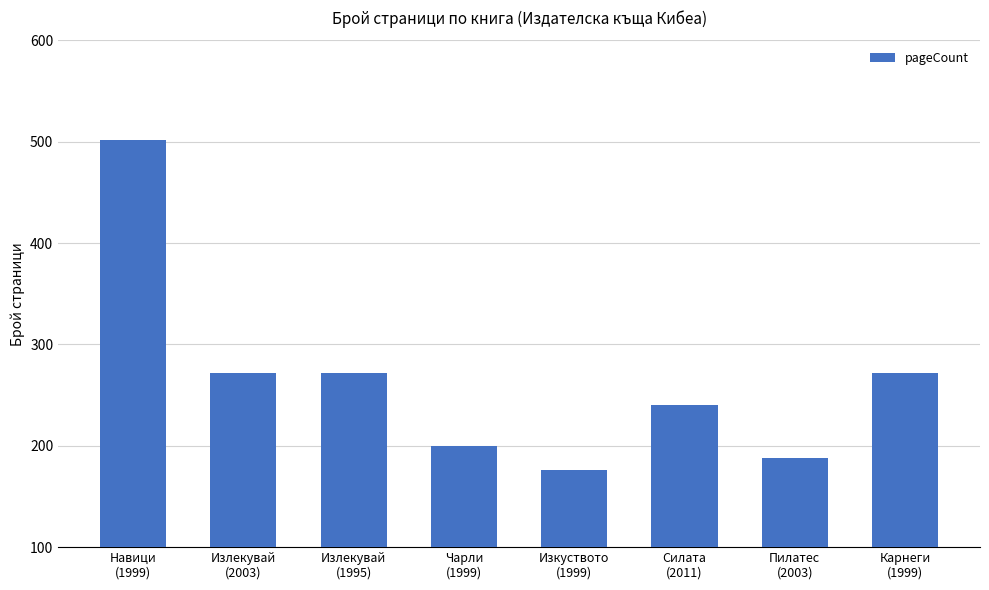

What is the difference between the maximum and minimum values?

326